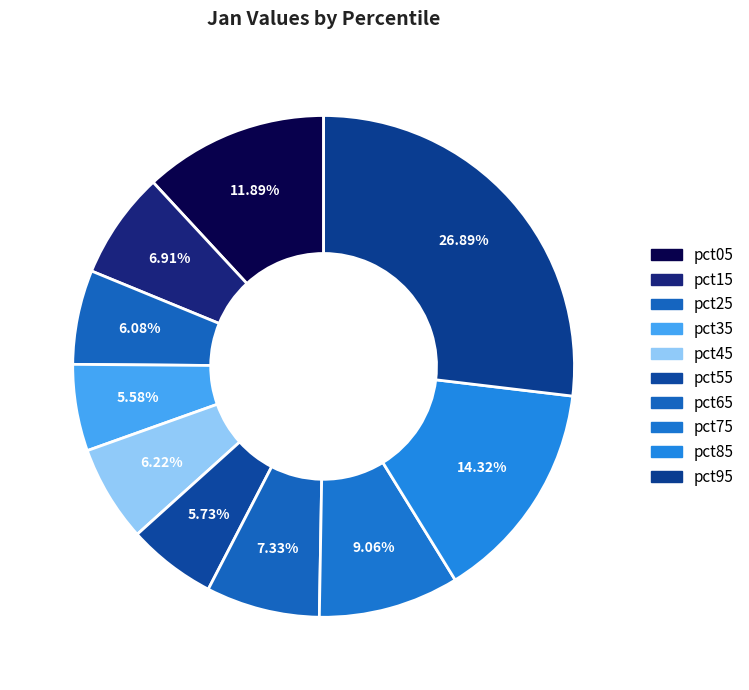

What percentage do pct15 and pct35 together represent?

12.5%